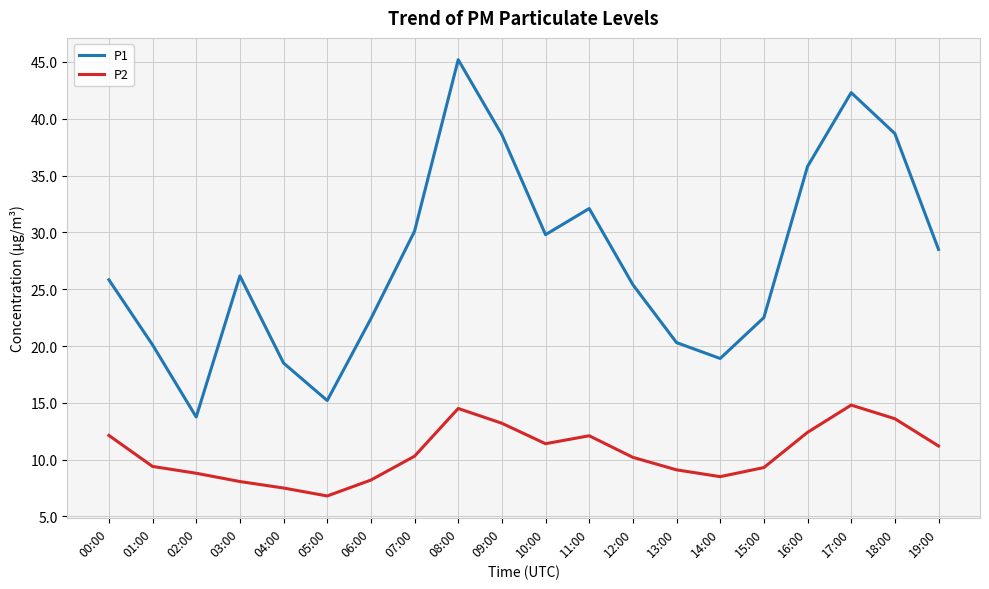

True or false: P2 and P1 cross at least once.

False